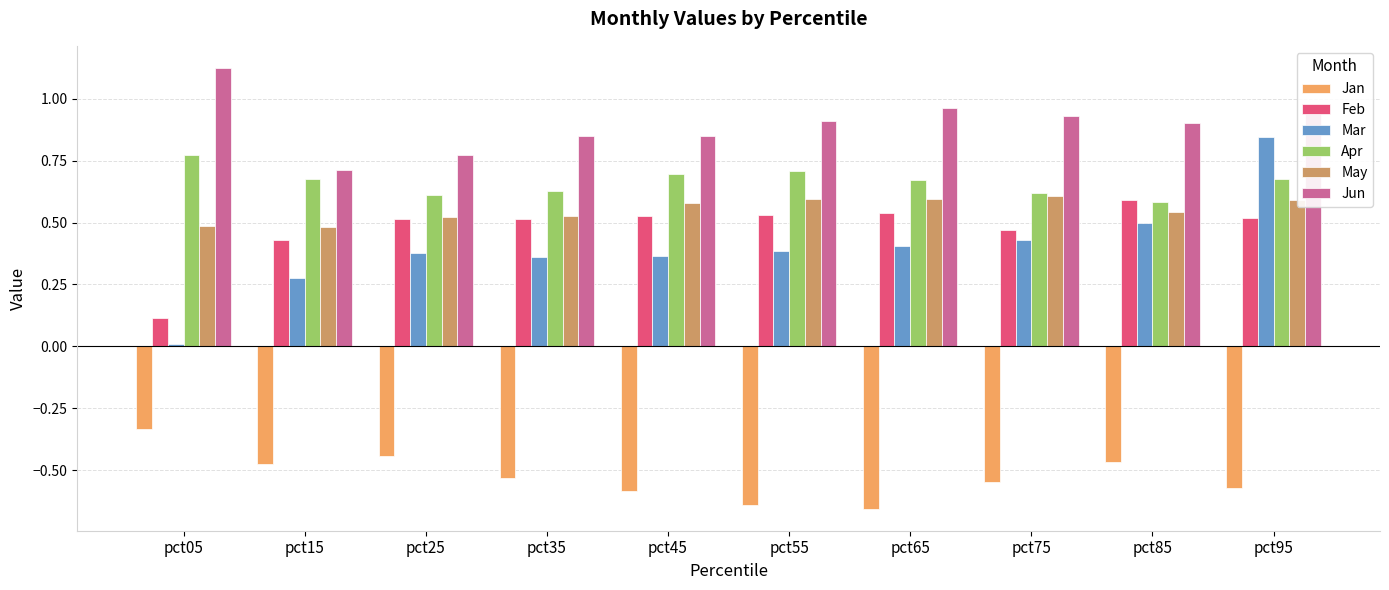

The value of Feb at pct45 is 0.5. True or false?

True